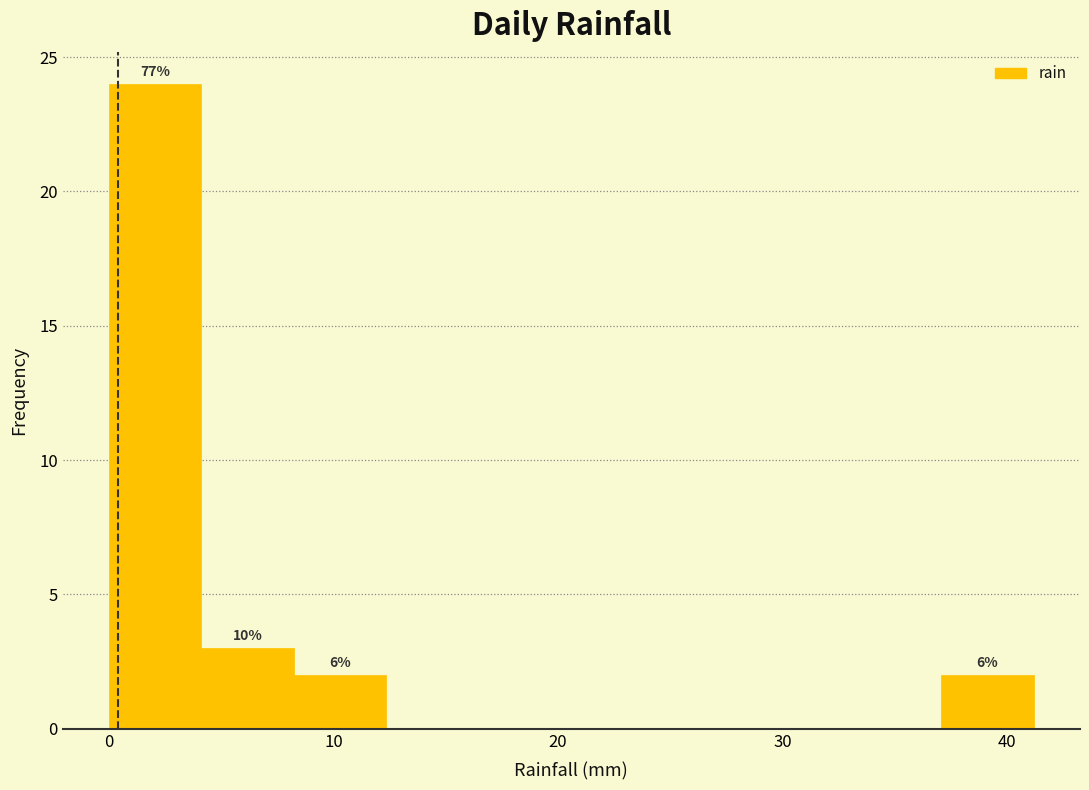

Which range on the x-axis has the tallest bar?

0 to 4